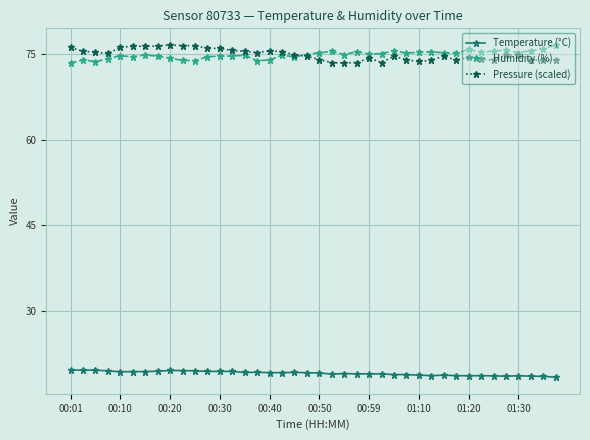

What is the value of the Temperature (°C) point at the 25th from the left?

19.1